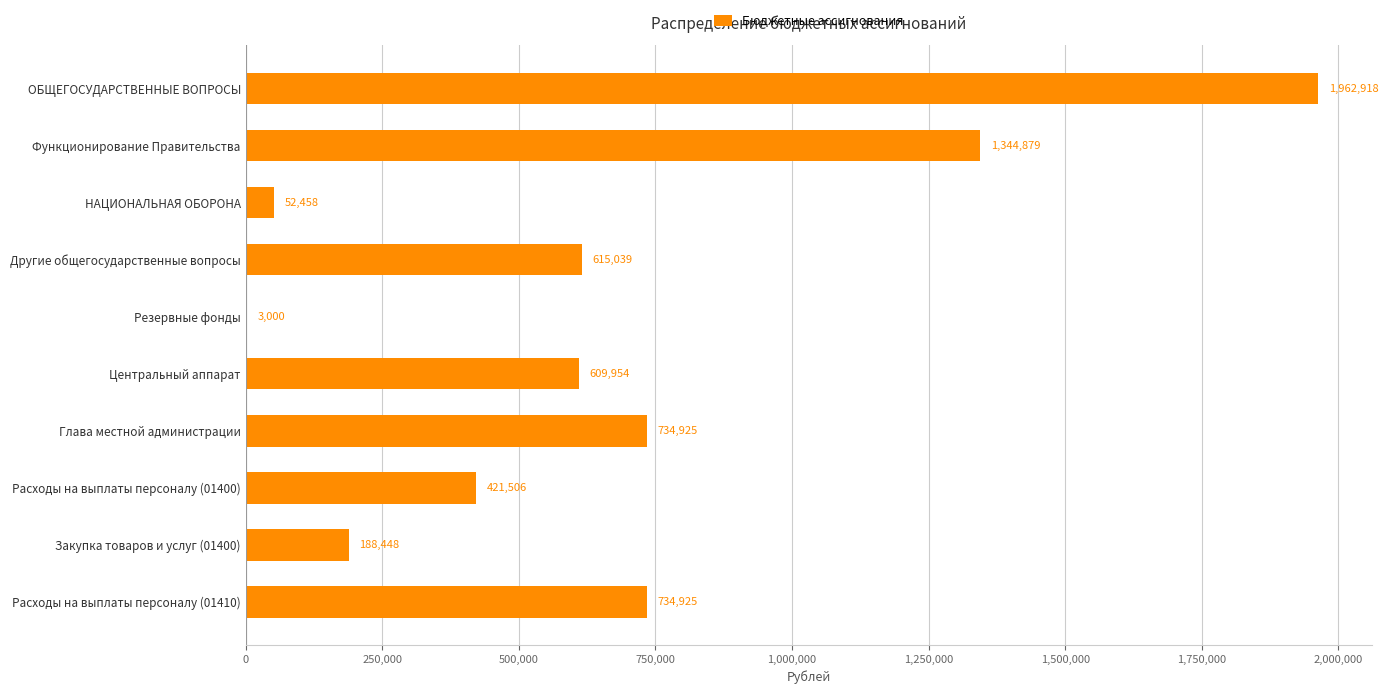

What is the greatest value displayed?

1962917.9